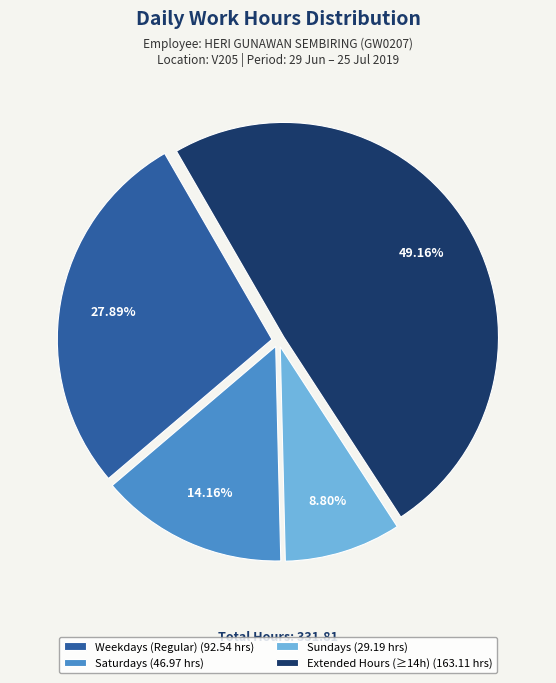

Is the sum of Sundays (29.19 hrs) and Weekdays (Regular) (92.54 hrs) greater than half?

No